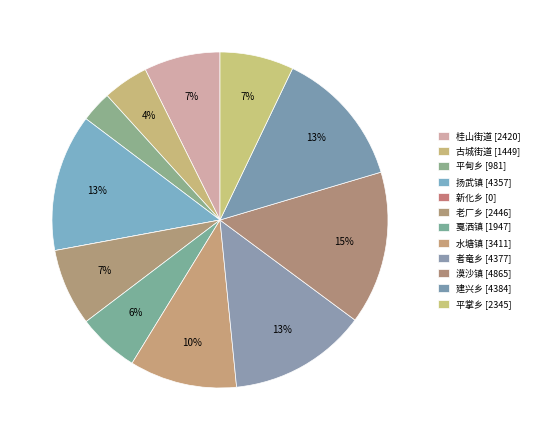

To the nearest percent, what portion does 平掌乡 represent?

7%